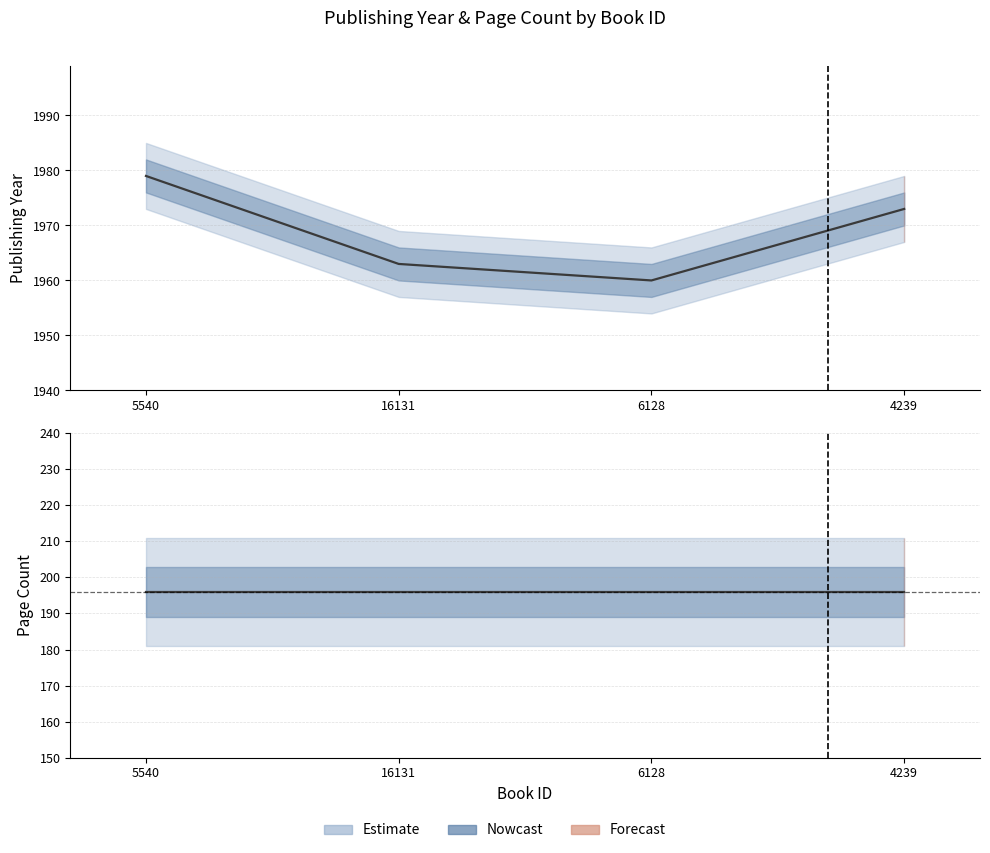

How many values exceed 1973?

1